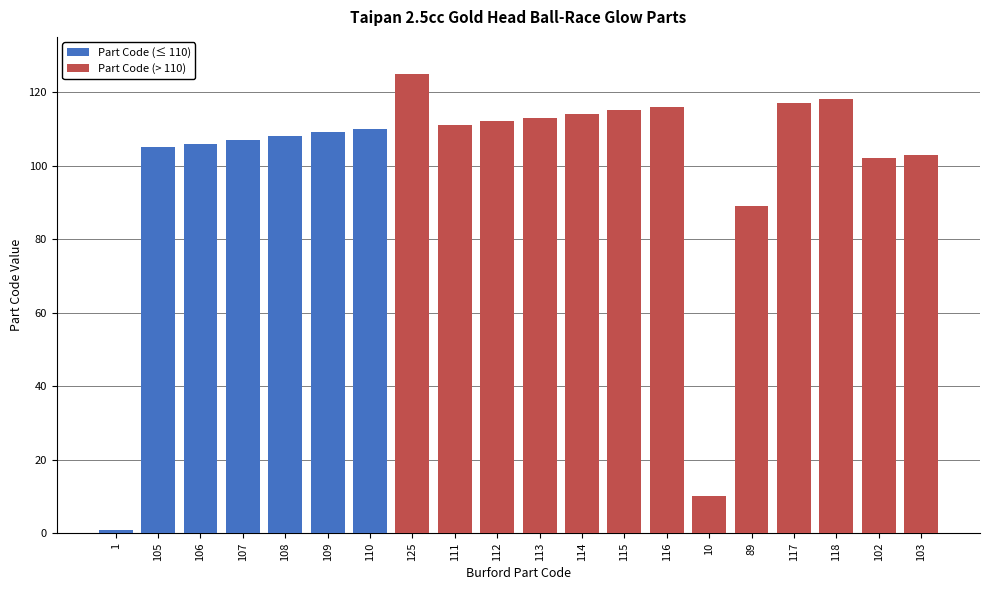

What is the highest value of the Part Code (≤ 110) series?

110